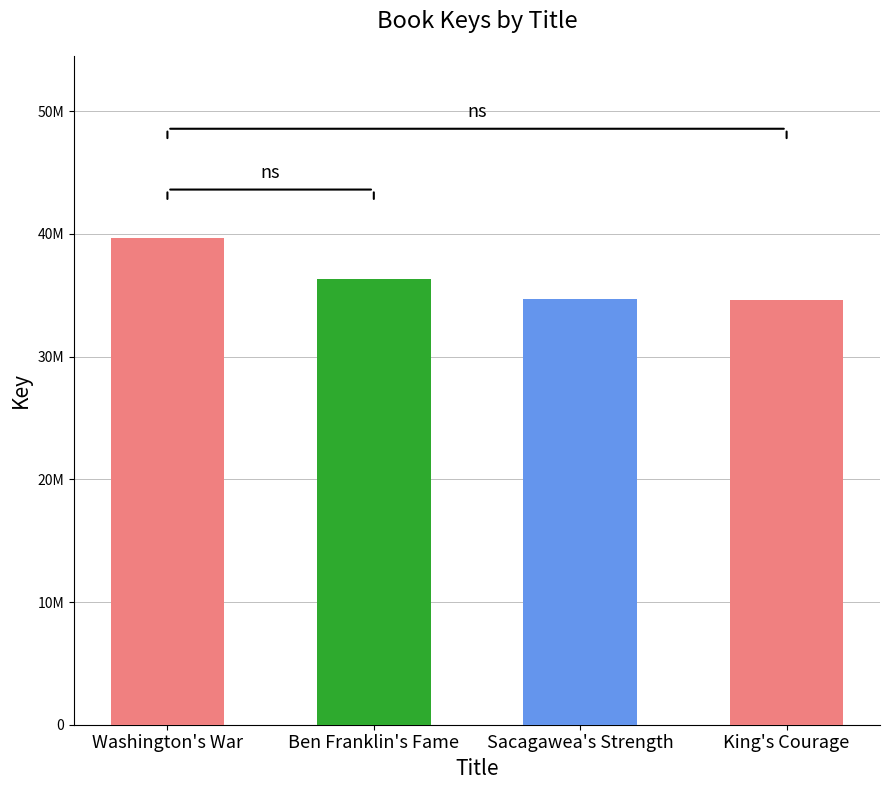

True or false: the data shows 34685245 at Sacagawea's Strength.

True